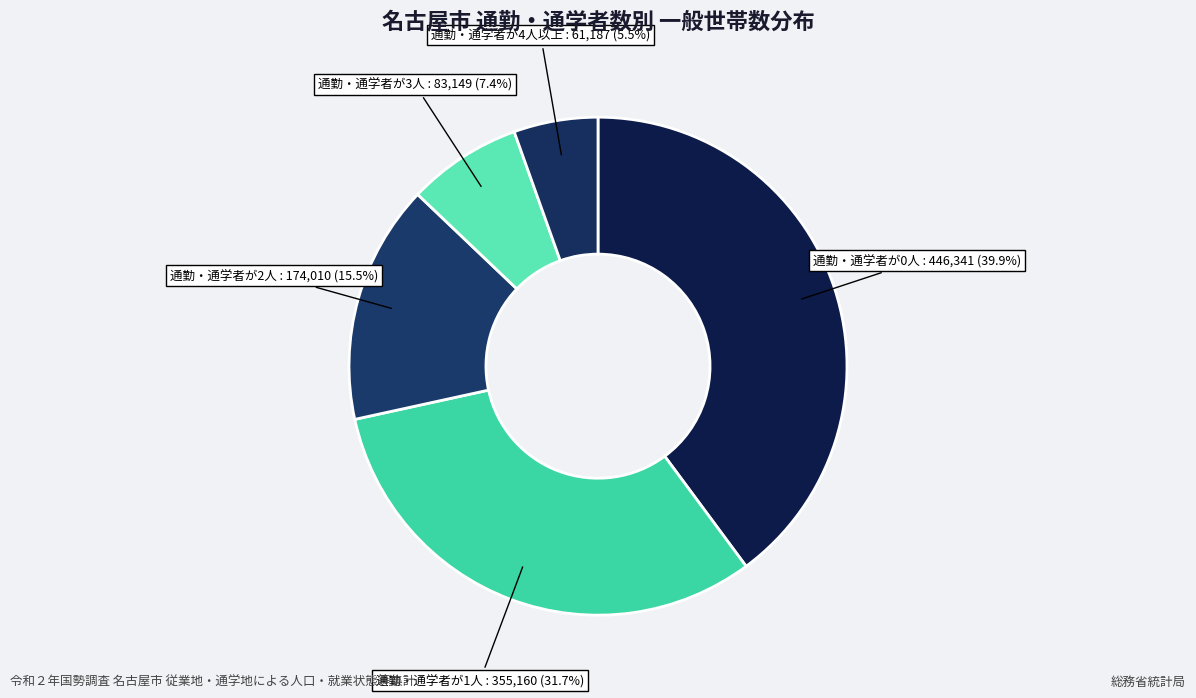

How many slices are in this pie chart?

5